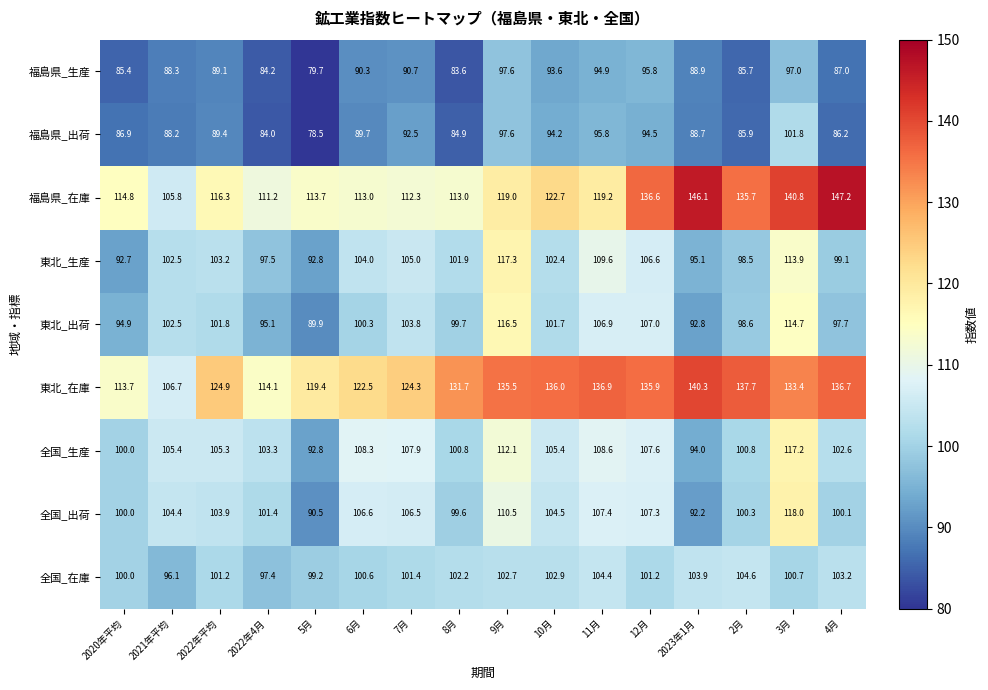

Which series has the largest total across all categories?

東北_在庫